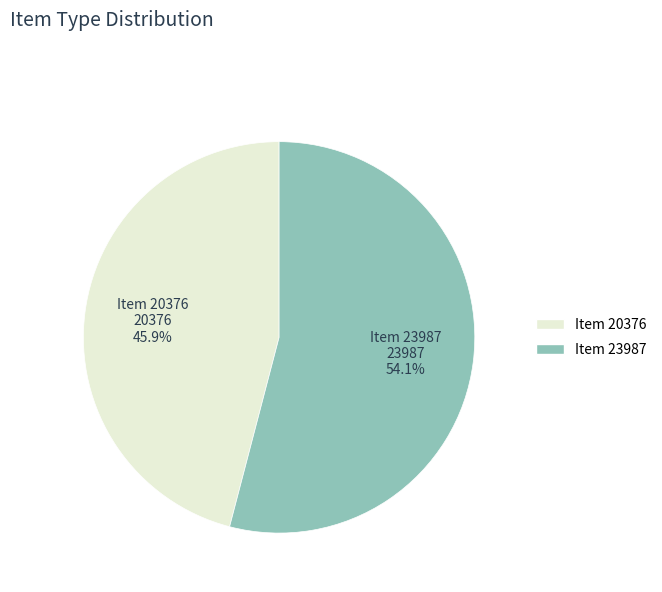

To the nearest percent, what is the difference between the largest and smallest slice percentages?

8%